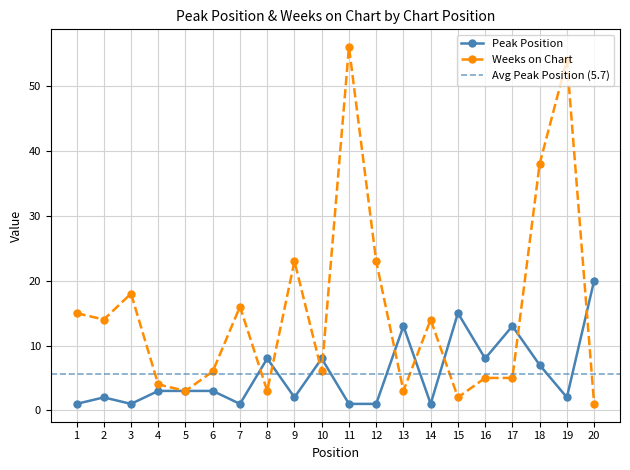

Between 10 and 9, which is larger?

10